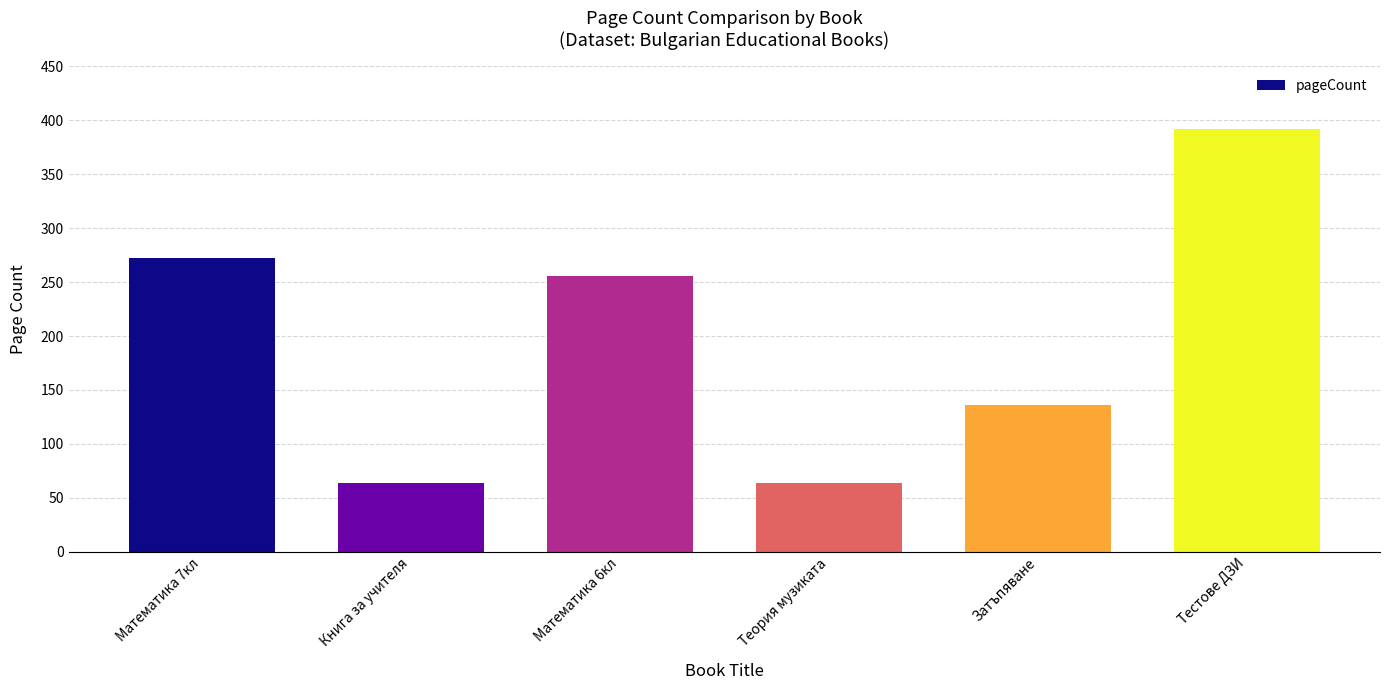

Approximately how many times larger is the value at Книга за учителя compared to Тестове ДЗИ?

0.2